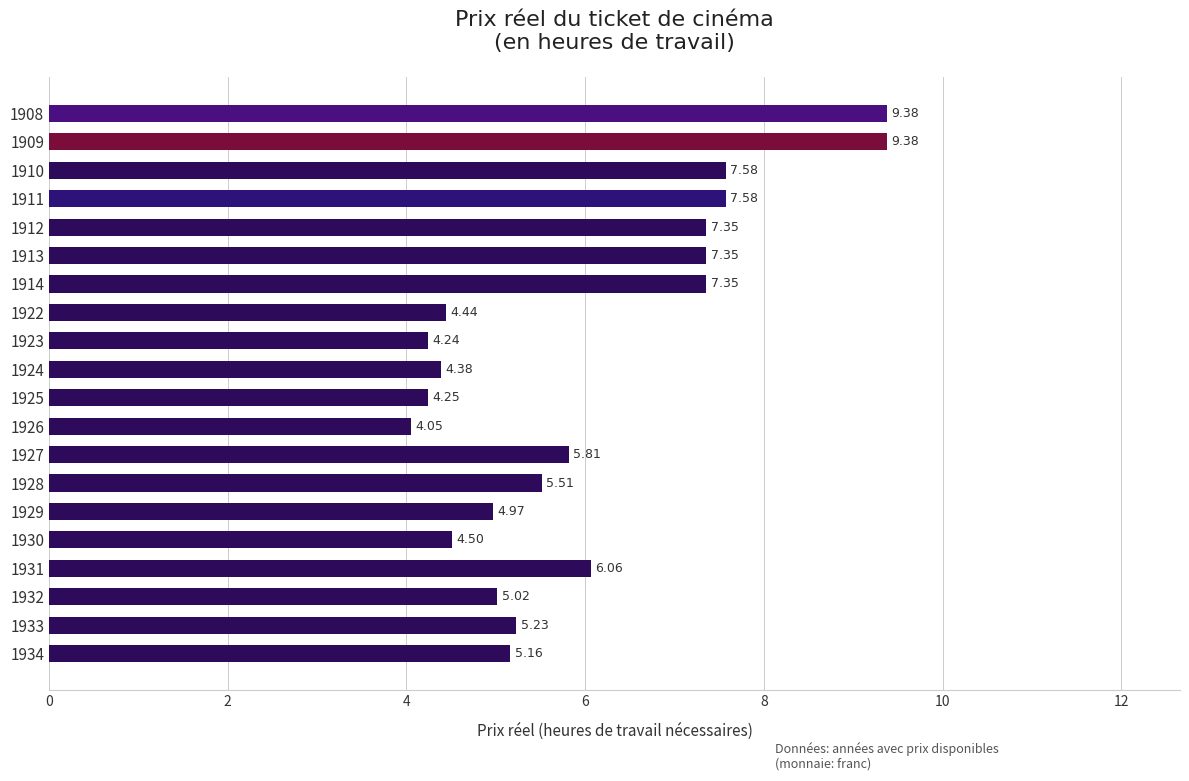

Which has a higher value, 1929 or 1928?

1928